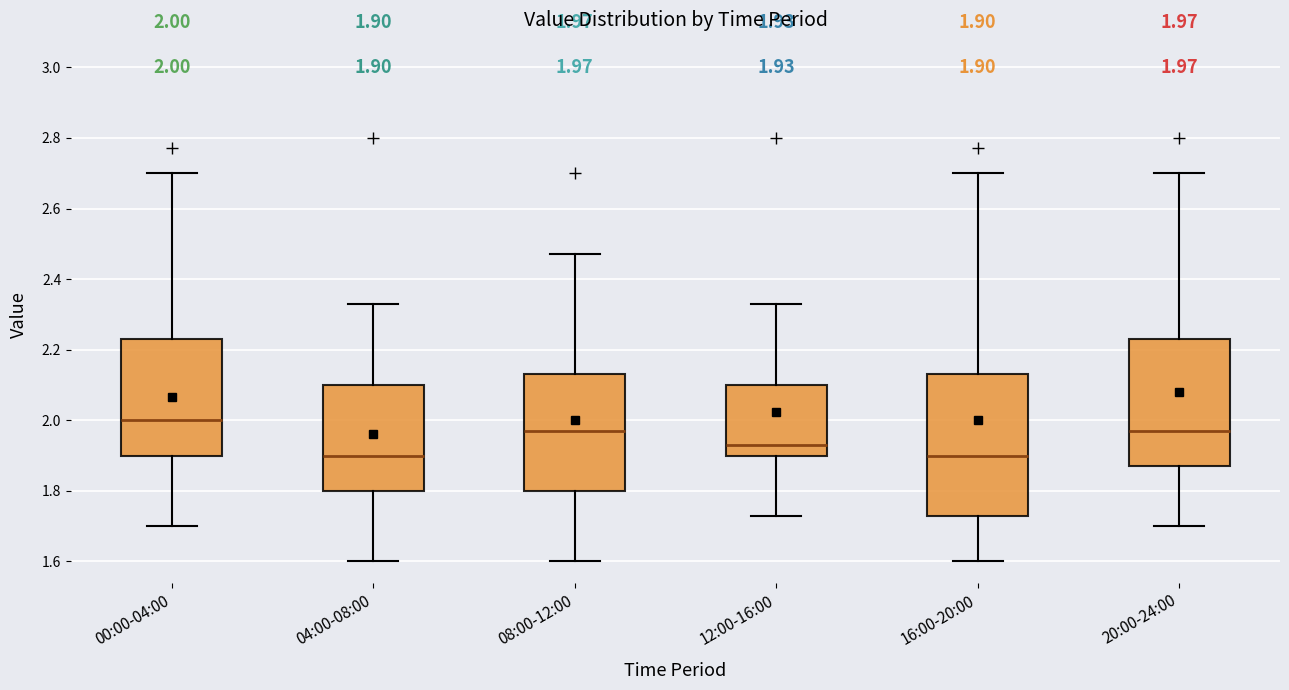

Which box is the tallest, from its lower edge to its upper edge?

16:00-20:00